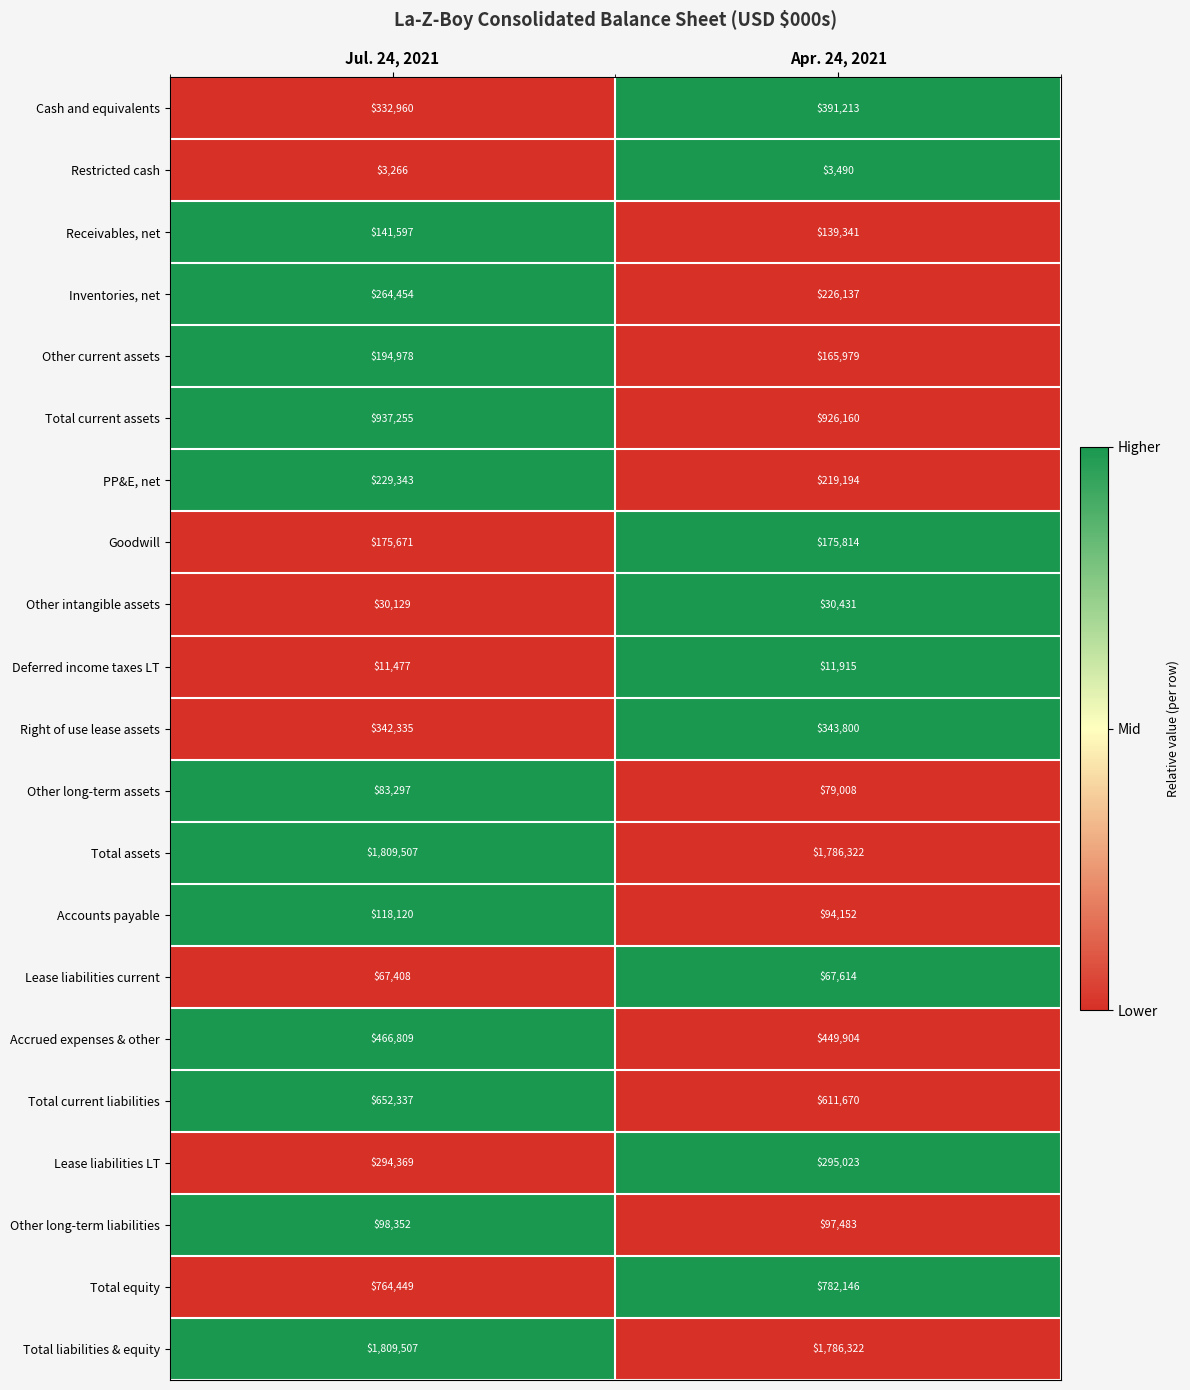

What is the total value across all series at Jul. 24, 2021?

8827620